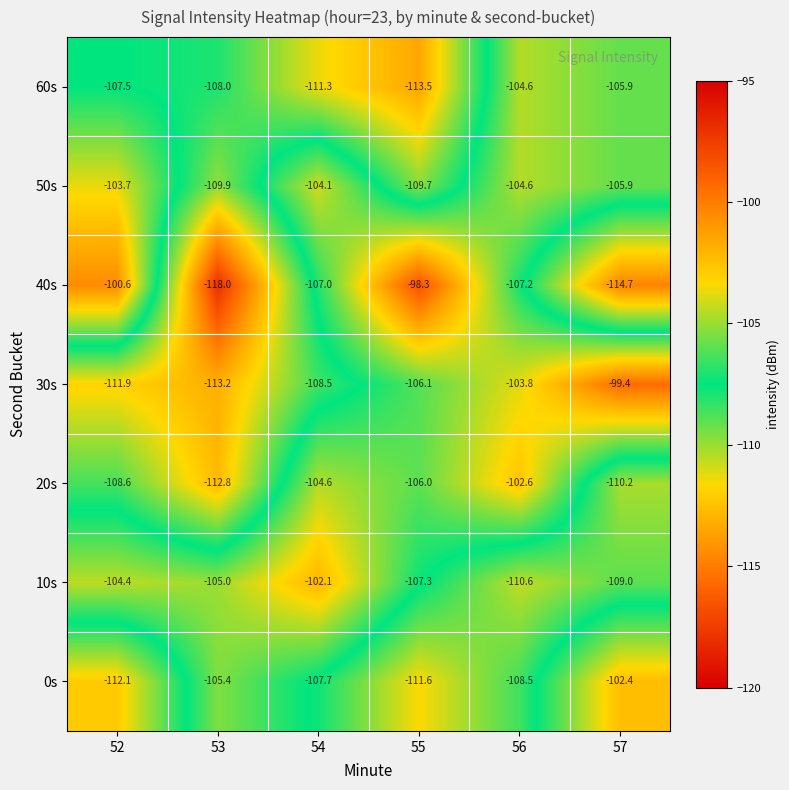

What is the greatest value displayed?

-98.3